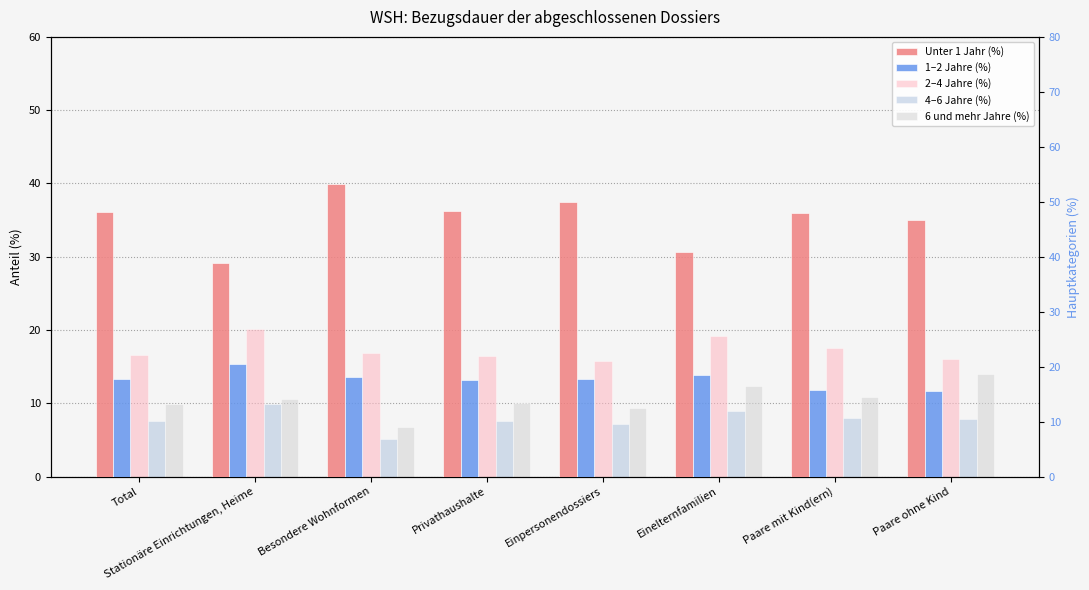

Which series has the largest total across all categories?

Unter 1 Jahr (%)